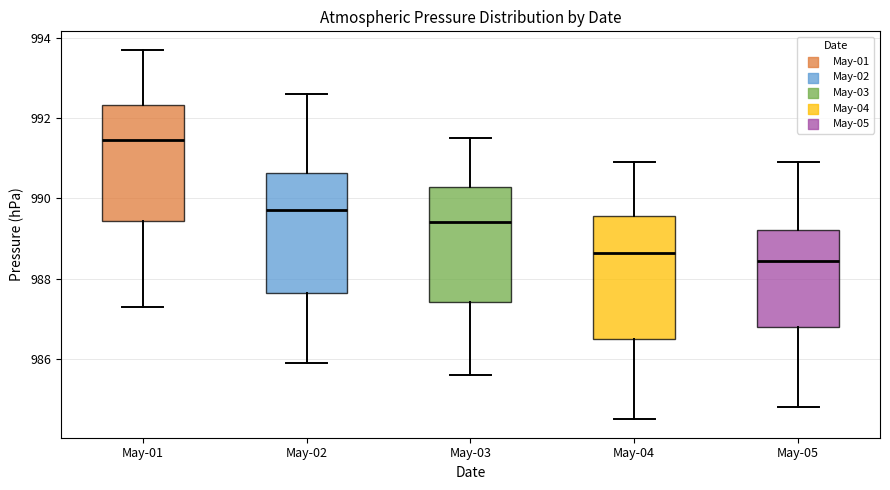

Which box's median line is the lowest?

May-05